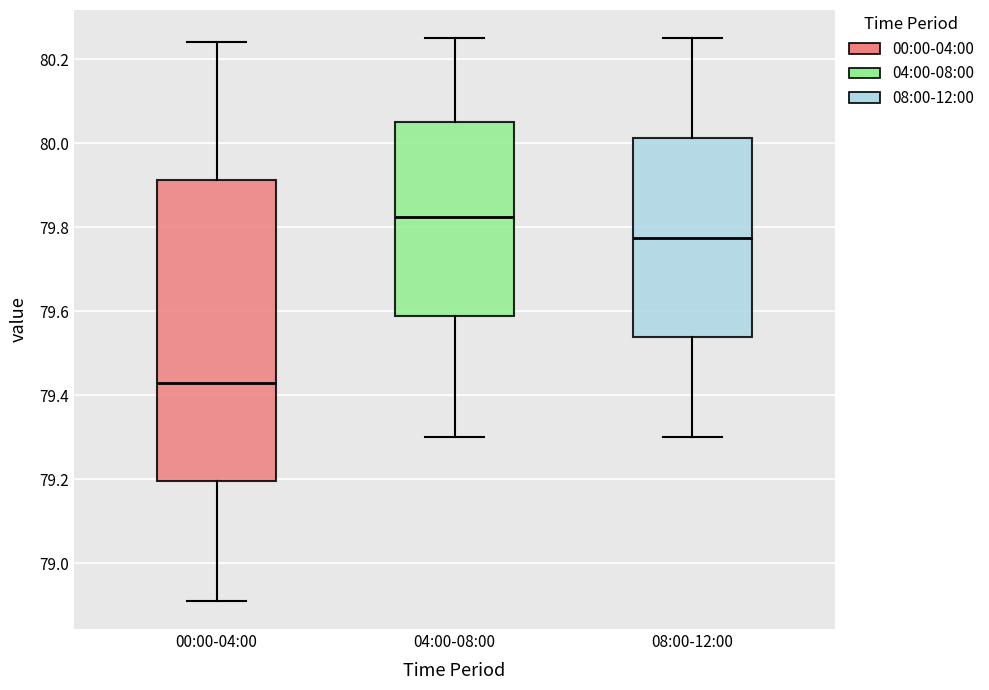

Reading left to right, transcribe this box plot: for each box, give where its median line is, the range the box spans, and where its two whiskers end, as read against the y-axis. The values are not printed on the chart, so give them approximately, as read against the axis.

00:00-04:00: median 79.44, box 79.20 to 79.92, whiskers 78.92 to 80.24
04:00-08:00: median 79.82, box 79.58 to 80.06, whiskers 79.30 to 80.26
08:00-12:00: median 79.78, box 79.54 to 80.02, whiskers 79.30 to 80.26